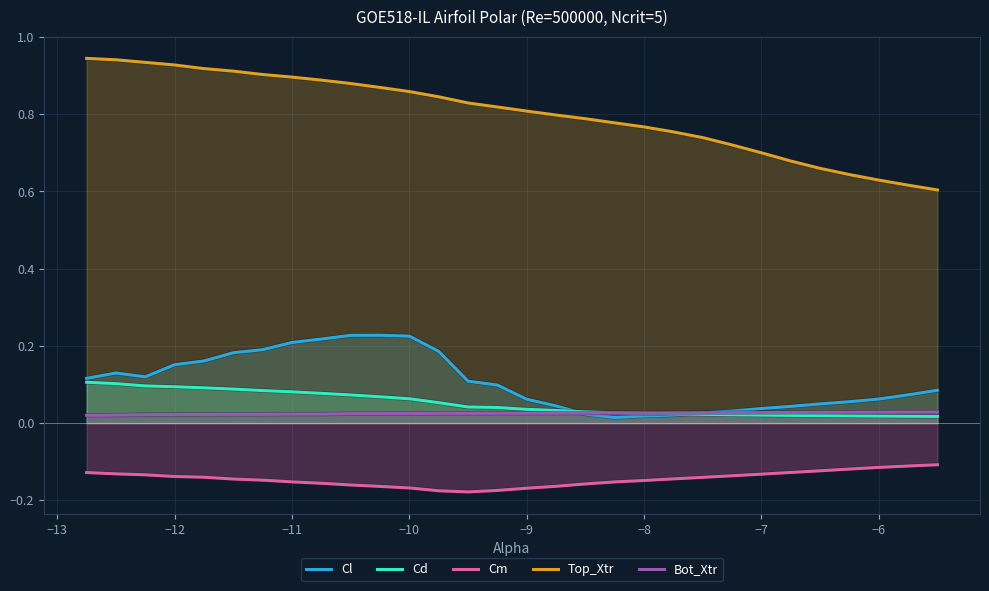

Which series has the largest range (max minus min)?

Top_Xtr